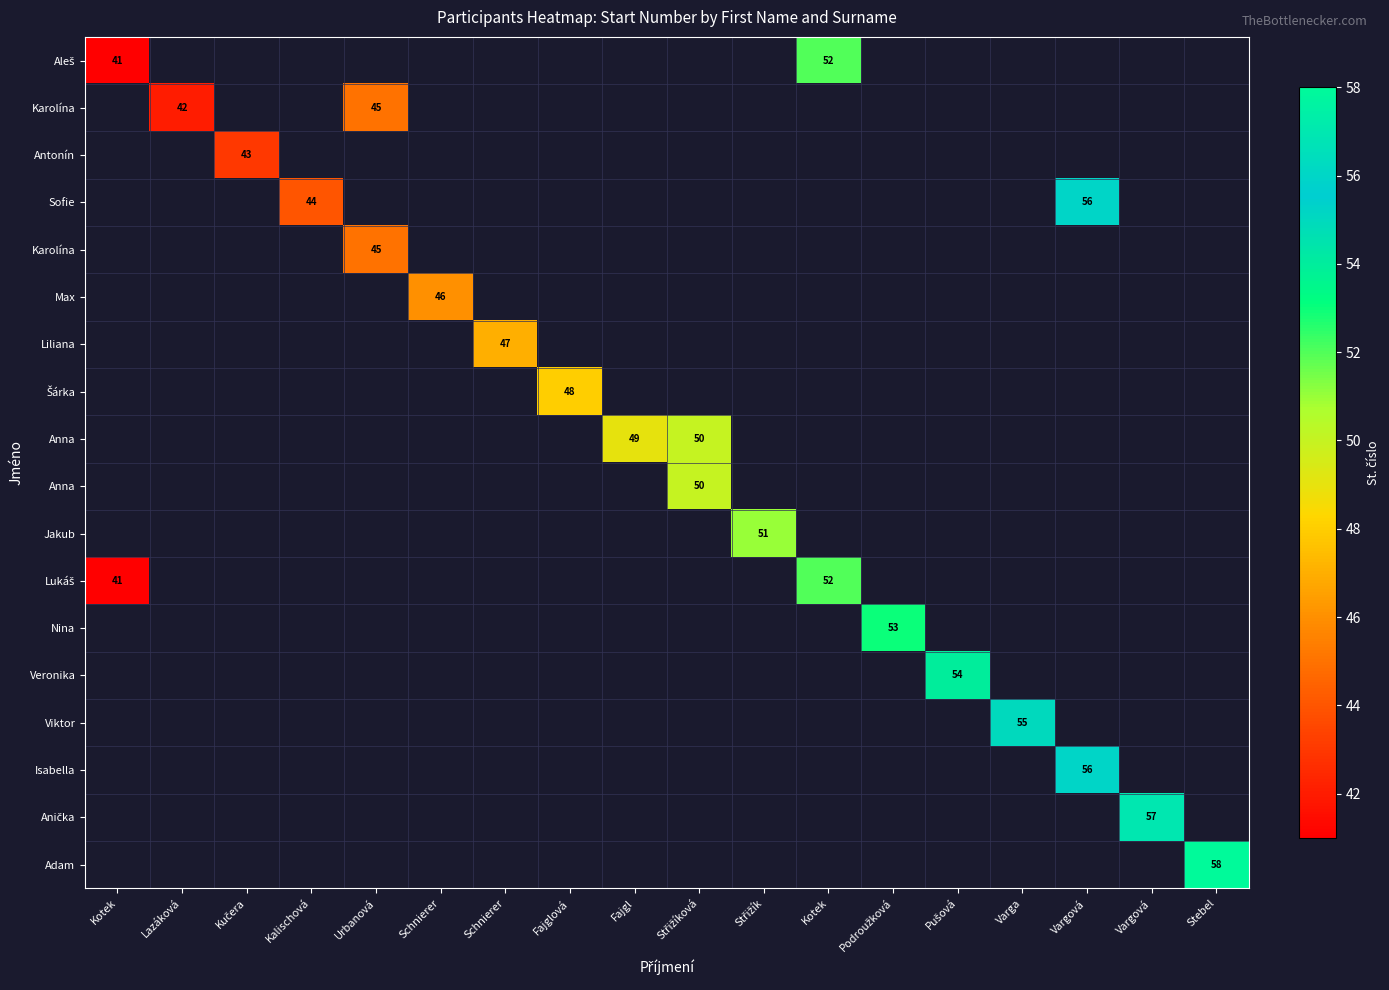

Which label corresponds to the smallest value in the chart?

Kotek